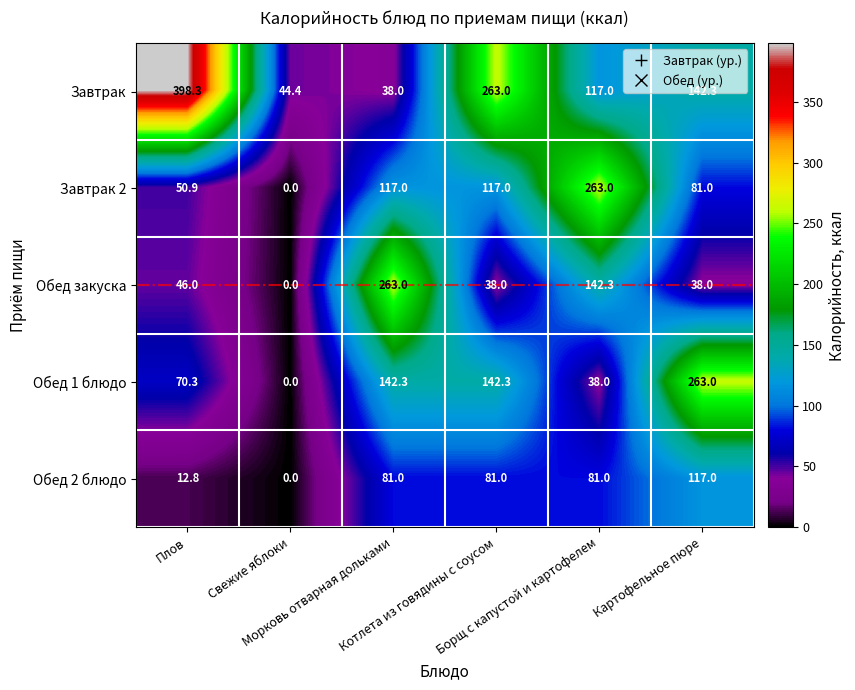

What is the total value across all series at Борщ с капустой и картофелем?

641.3